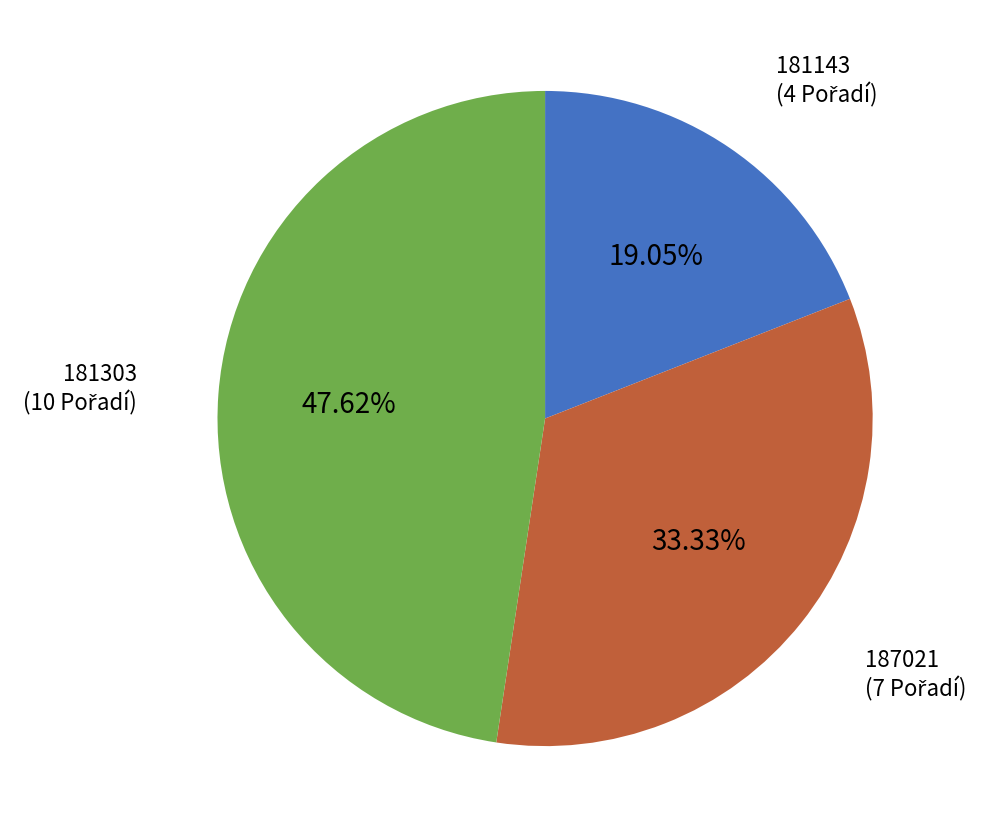

How many slices are in this pie chart?

3